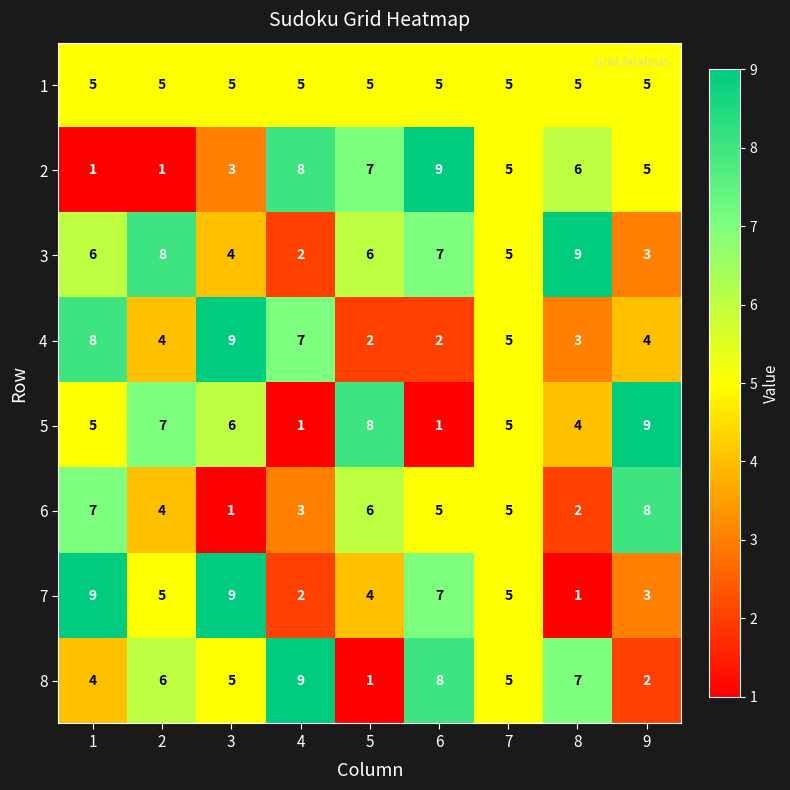

What is the total value across all series at 7?

40